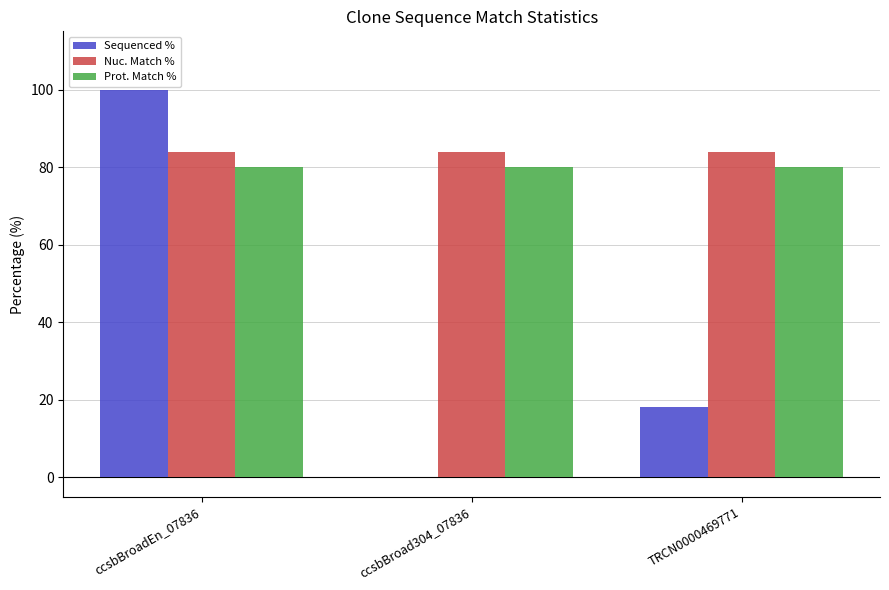

How many positive values does the Sequenced % series have?

2